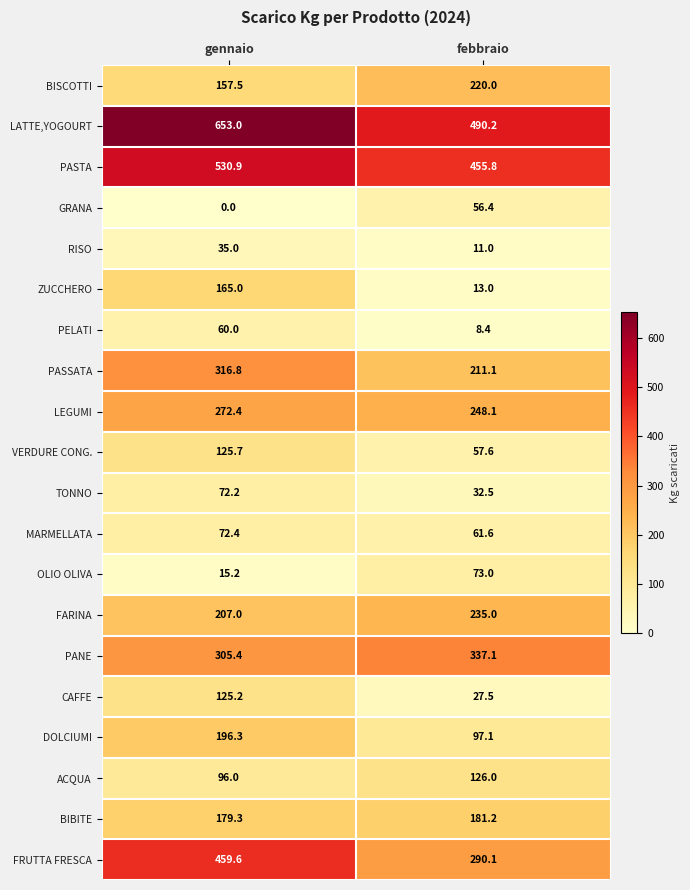

What is the difference between the highest and lowest values at febbraio?

481.8